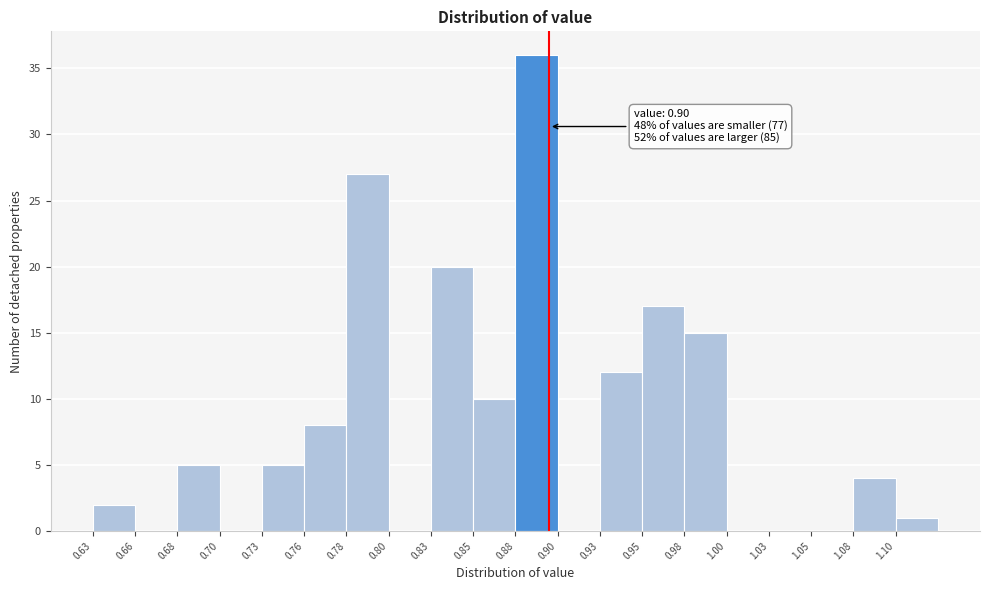

Over which range of the x-axis is the bar tallest?

0.880 to 0.905